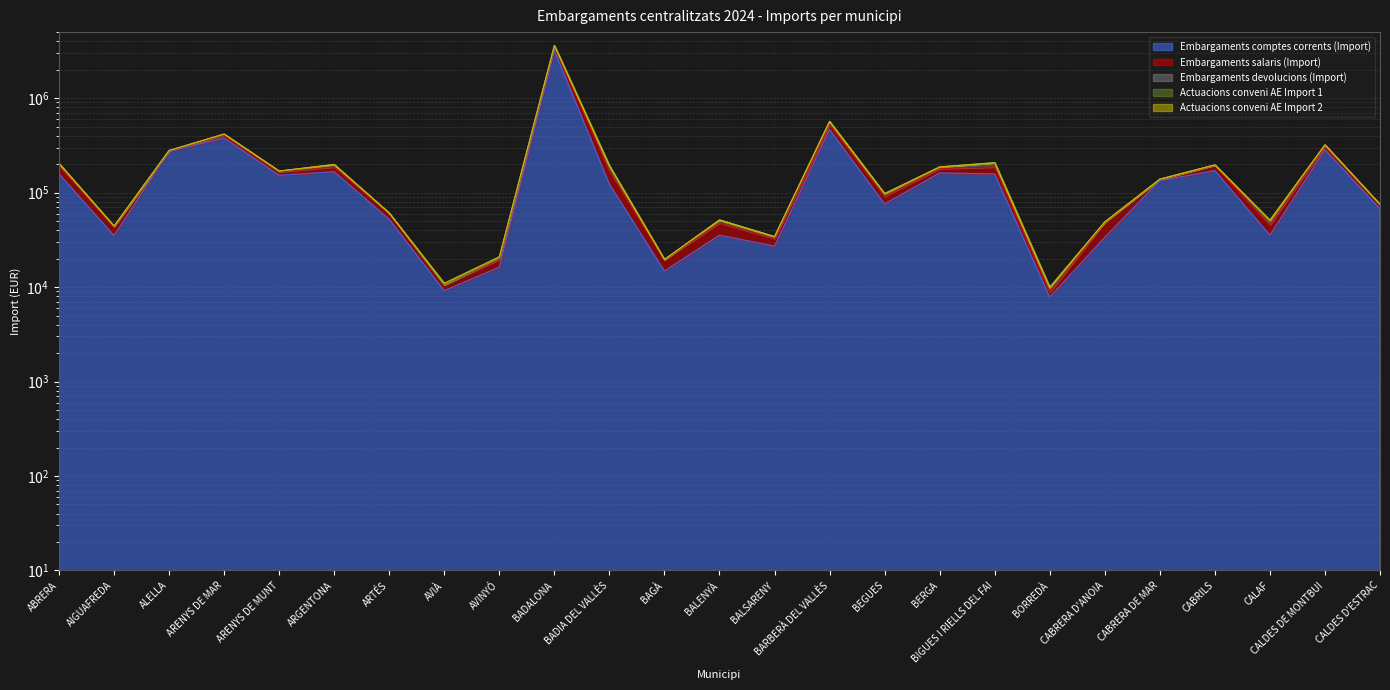

Reading left to right, extract all data points from this chart.

Embargaments comptes corrents (Import): 157979.6	35116.1	273627.1	378240.0	152331.3	166452.6	52023.1	9148.0	16244.9	3210068.6	122978.4	14781.6	35407.0	27079.2	465655.2	75807.8	161258.1	157966.7	7829.9	33630.7	133598.8	170985.0	35484.1	284582.4	67418.5
Embargaments salaris (Import): 203481.0	44219.8	279126.2	415730.7	168760.7	198286.5	60782.0	10545.5	20459.2	3593472.3	192286.7	19599.8	51356.8	34241.1	567426.0	96897.0	186954.1	207132.0	9925.1	48938.6	138873.6	196554.8	50486.3	320154.4	75012.6
Actuacions conveni AE Import 2: 193330.6	43461.8	275954.5	406026.3	165406.8	186809.2	60732.0	10524.5	19556.2	3508724.6	169537.8	19431.0	47867.6	32598.8	526429.2	91495.3	179255.5	186625.3	8824.0	48361.3	137866.2	194601.1	45592.1	310144.6	73992.5